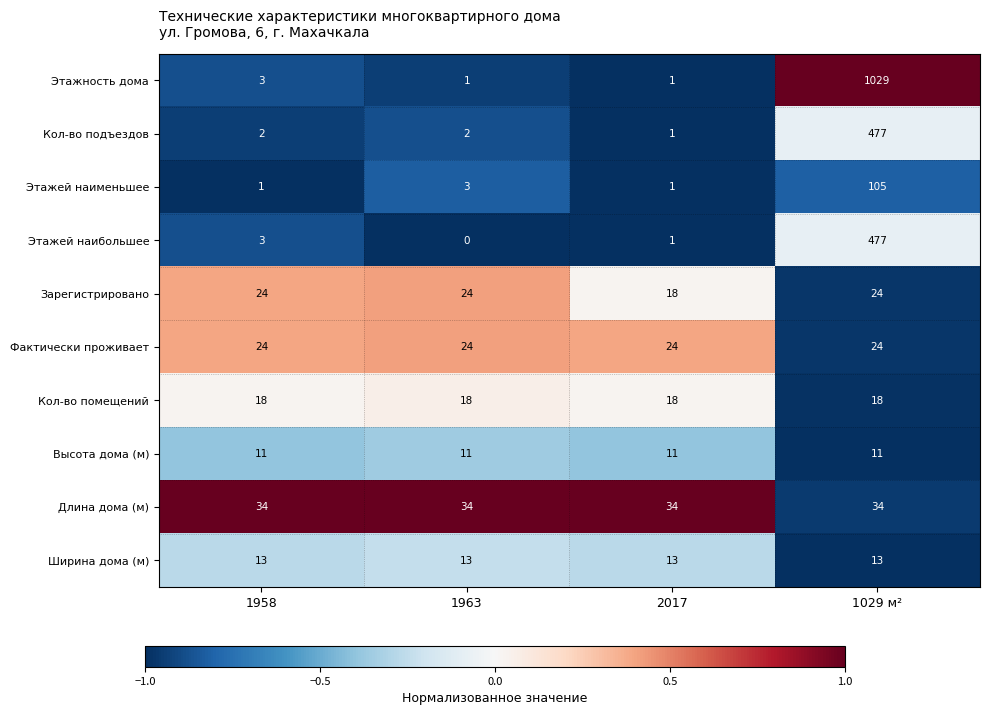

List the labels in order of Этажей наибольшее value, largest first.

1029 м², 1958, 2017, 1963